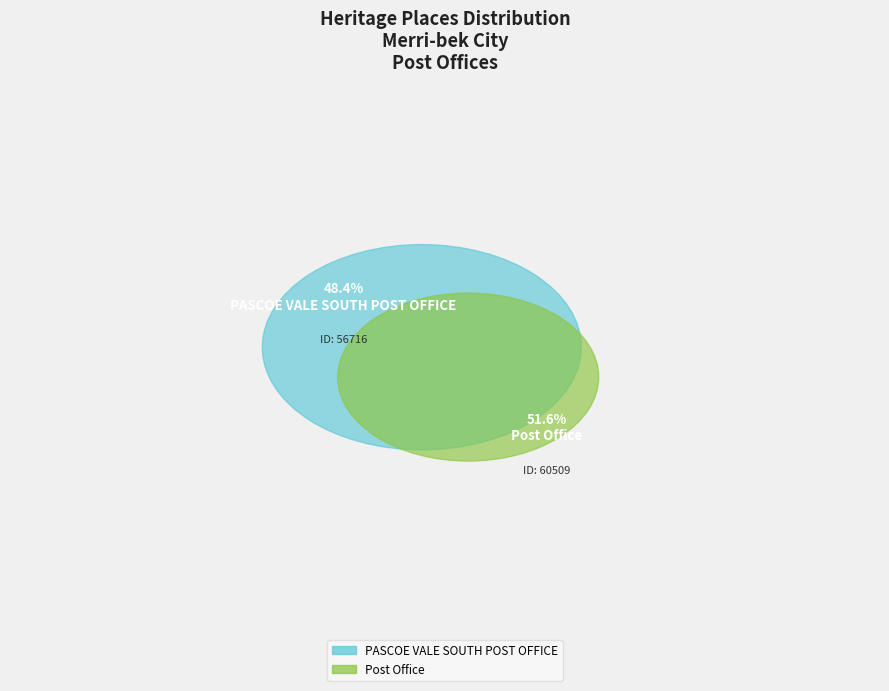

Count the number of slices in the pie.

2